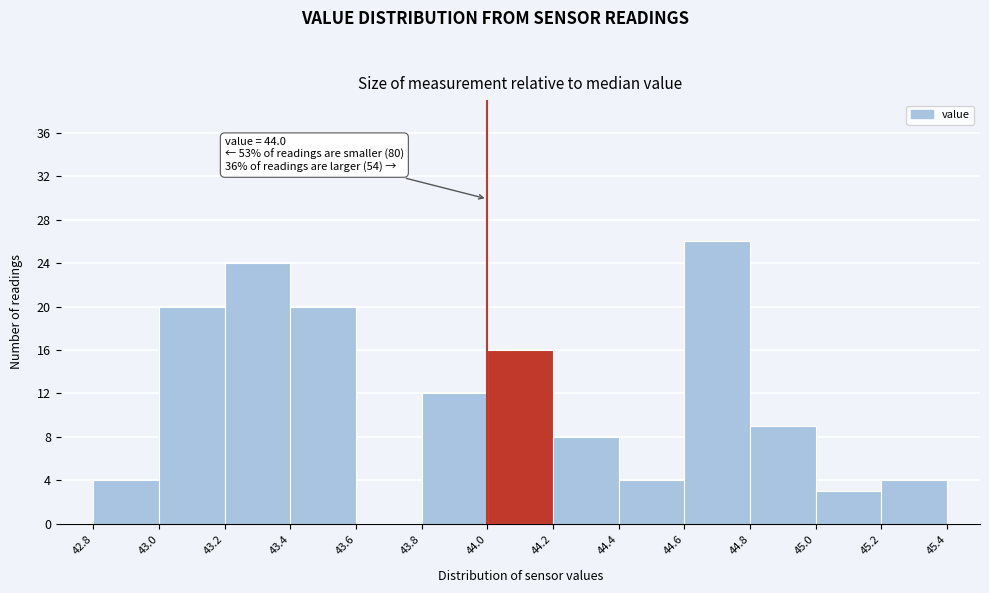

Which range on the x-axis has the tallest bar?

44.6 to 44.8